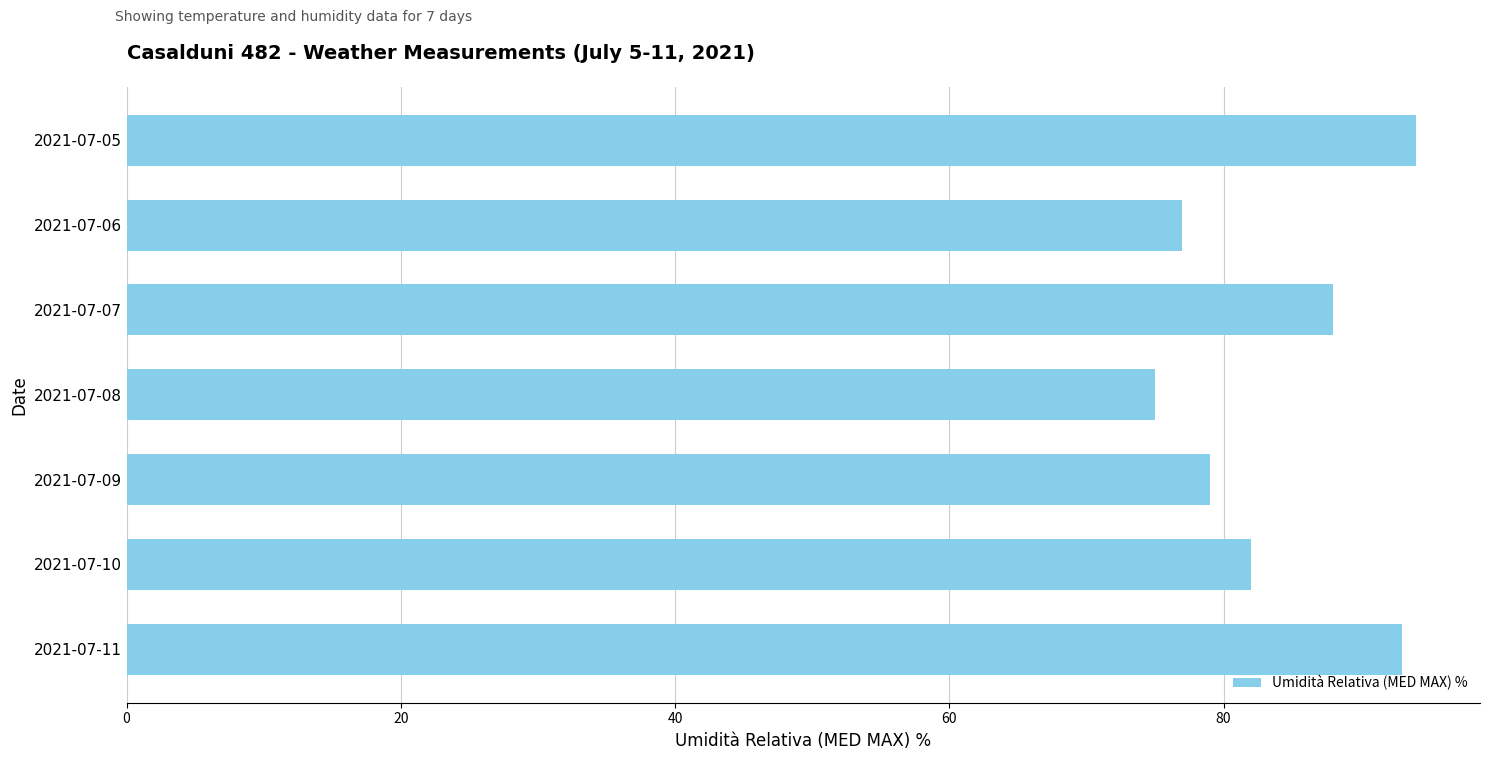

Reading top to bottom, extract all data points from this chart.

94	77	88	75	79	82	93